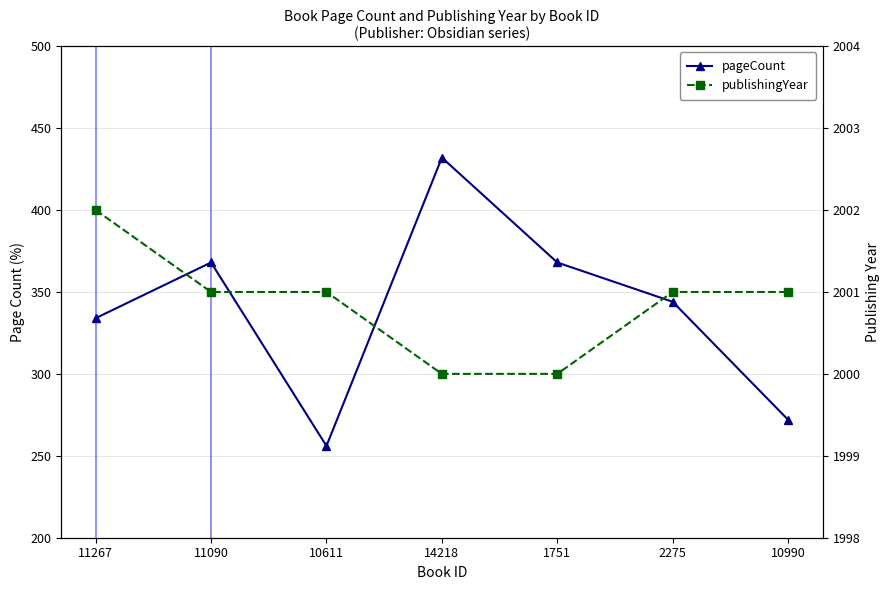

True or false: publishingYear and pageCount intersect in this chart.

False